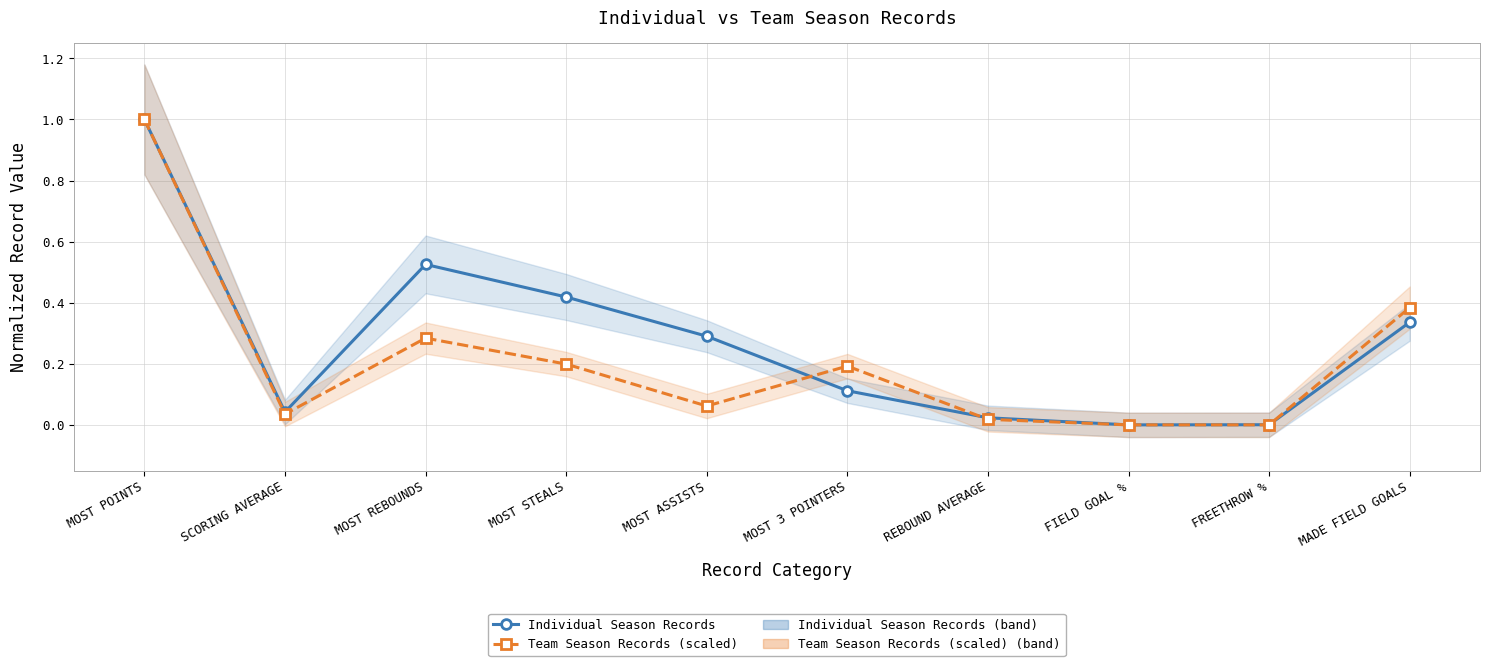

Which series has the largest total across all categories?

Individual Season Records